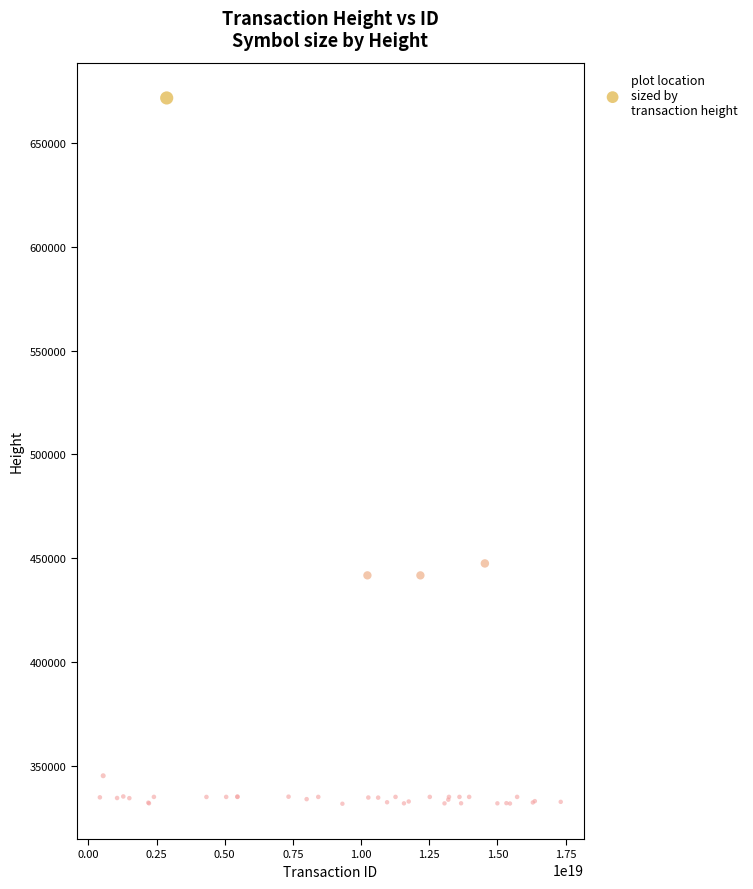

What Y value in the scatter plot is closest to 501696?

447426